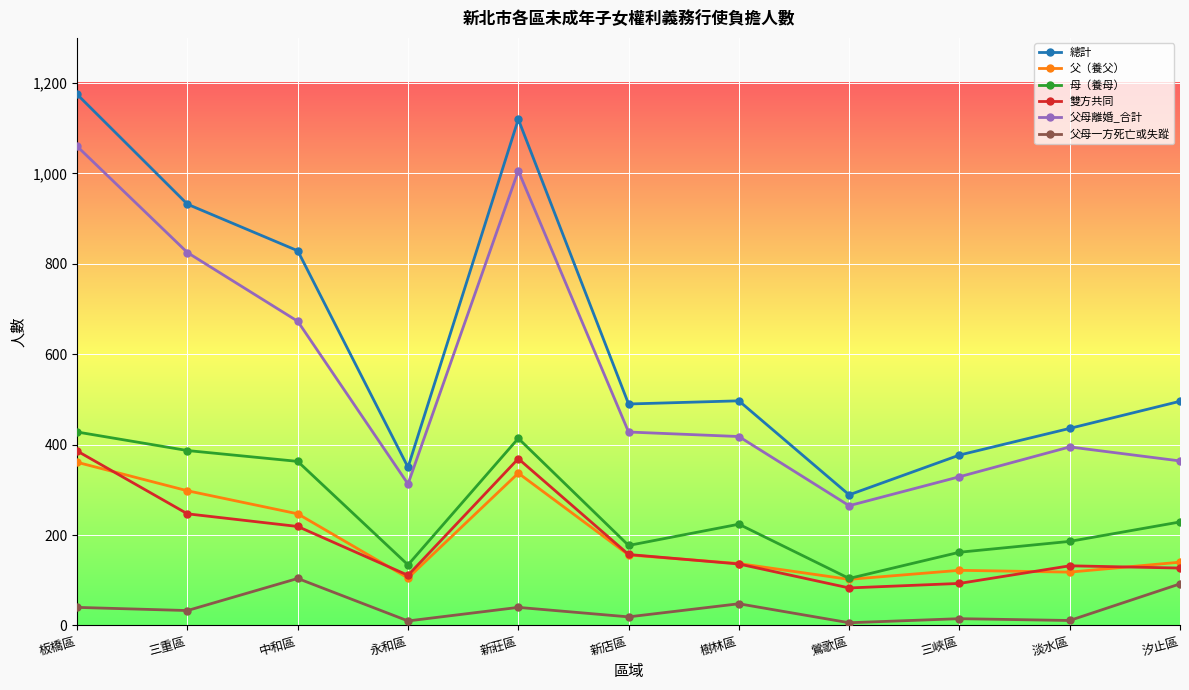

What position from the left is 鶯歌區?

8